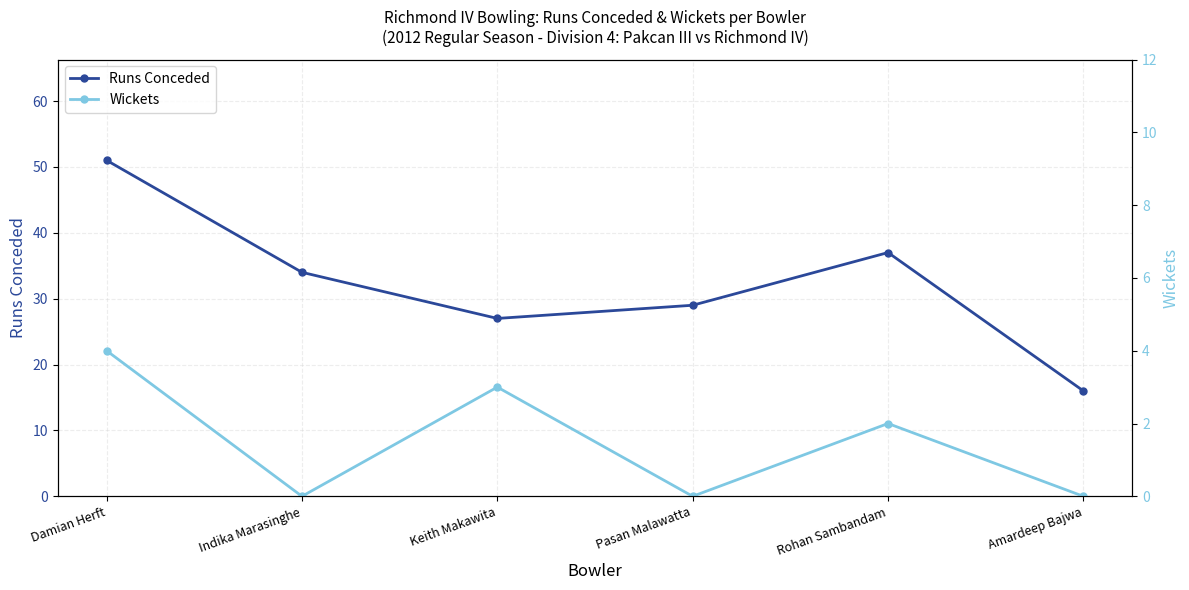

What is the average value of the Wickets series?

2